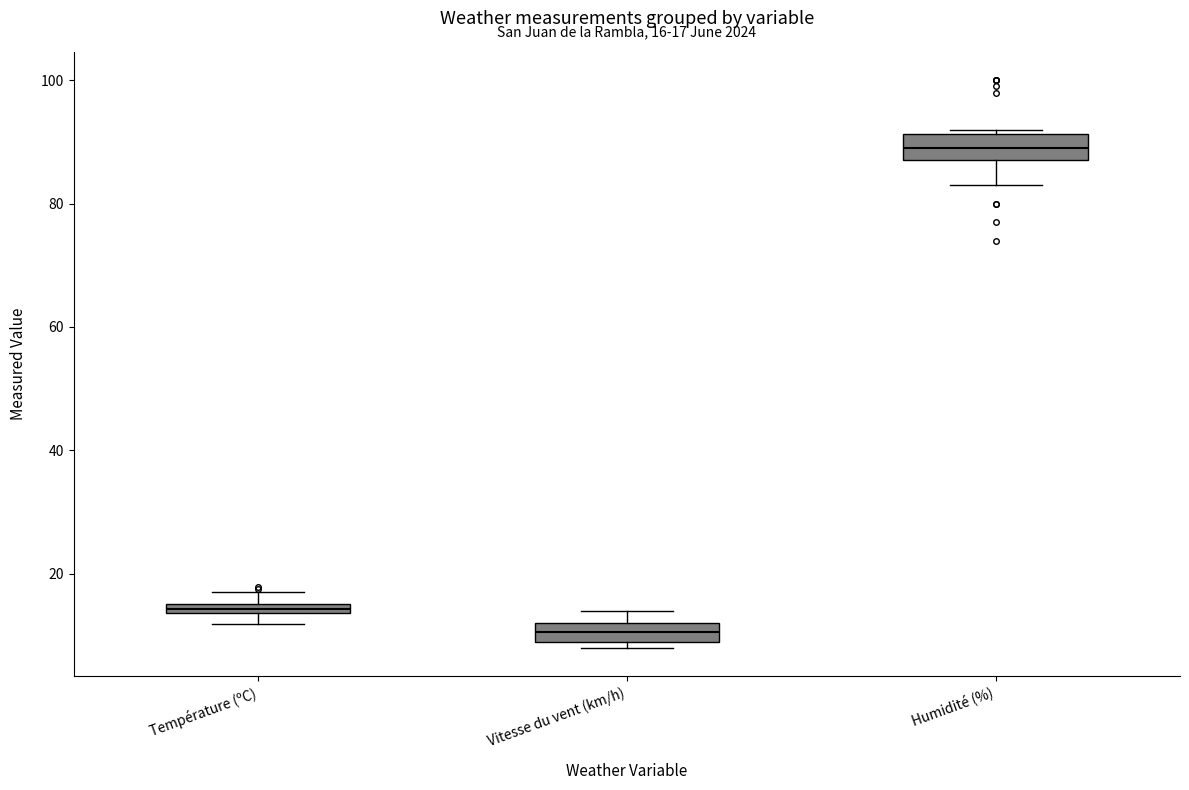

Which box's median line is the highest?

Humidité (%)